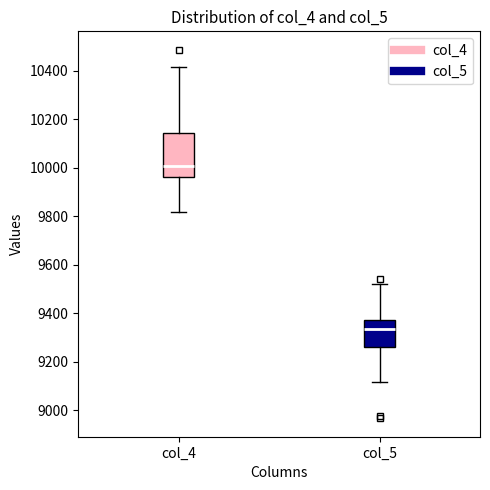

Which box is the tallest, from its lower edge to its upper edge?

col_4